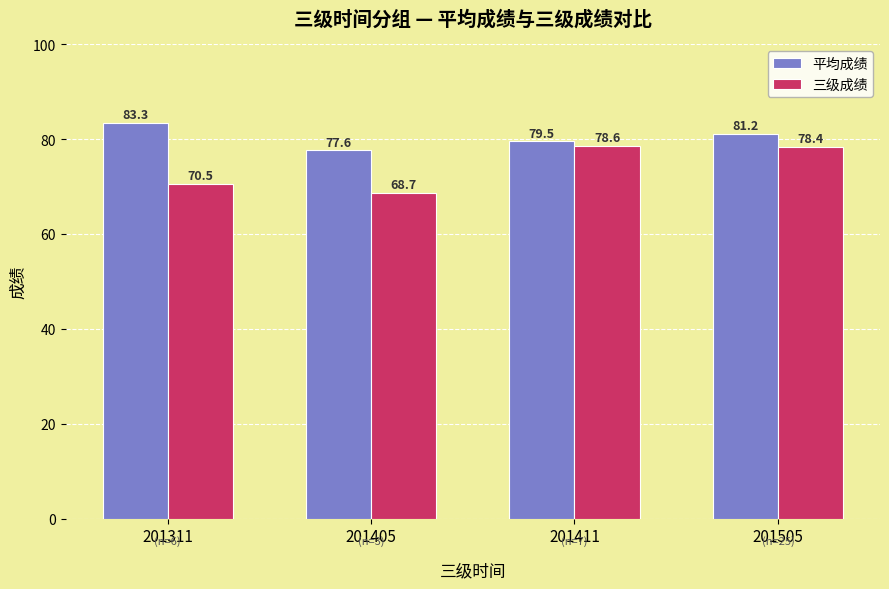

Between 201311 and 201411, which series saw the biggest shift?

三级成绩